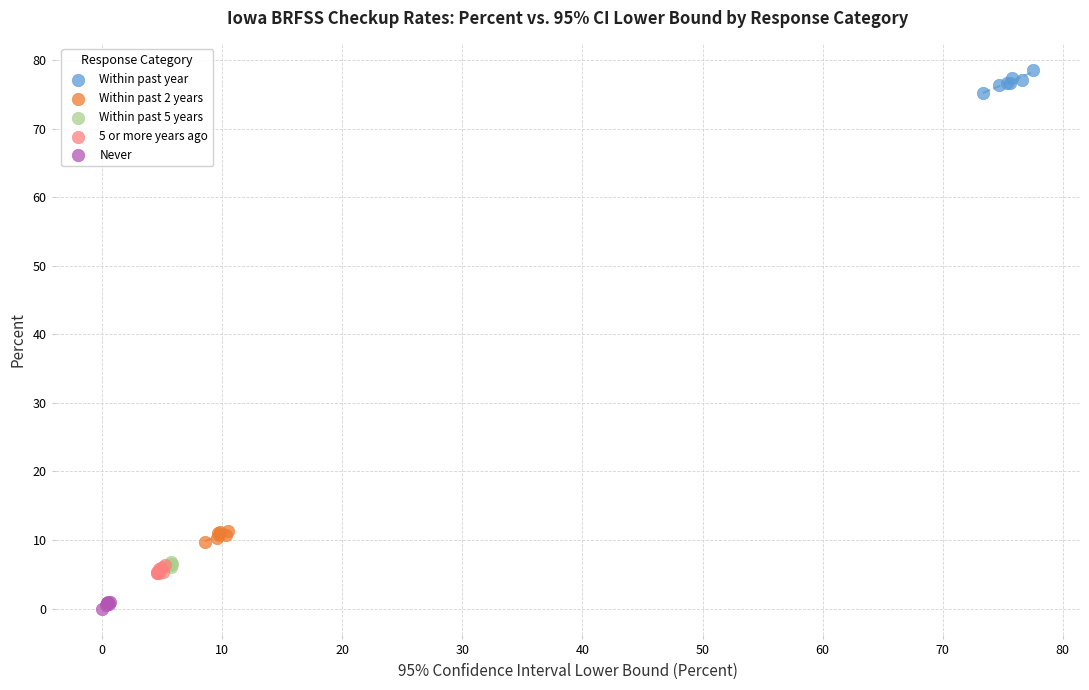

What are all the series names shown in the legend?

Within past year, Within past 2 years, Within past 5 years, 5 or more years ago, Never